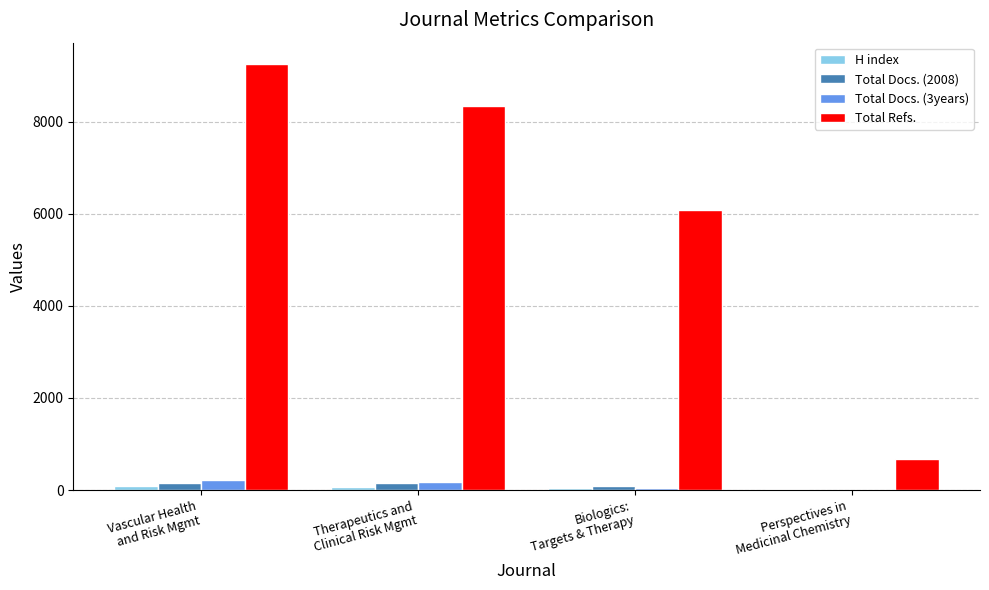

Which series has the largest total across all categories?

Total Refs.